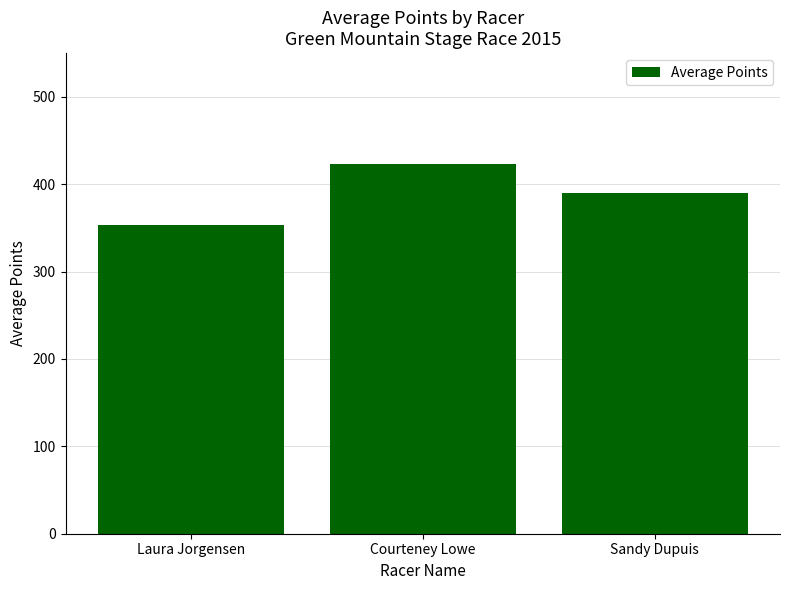

List the labels in order of value, smallest first.

Laura Jorgensen, Sandy Dupuis, Courteney Lowe